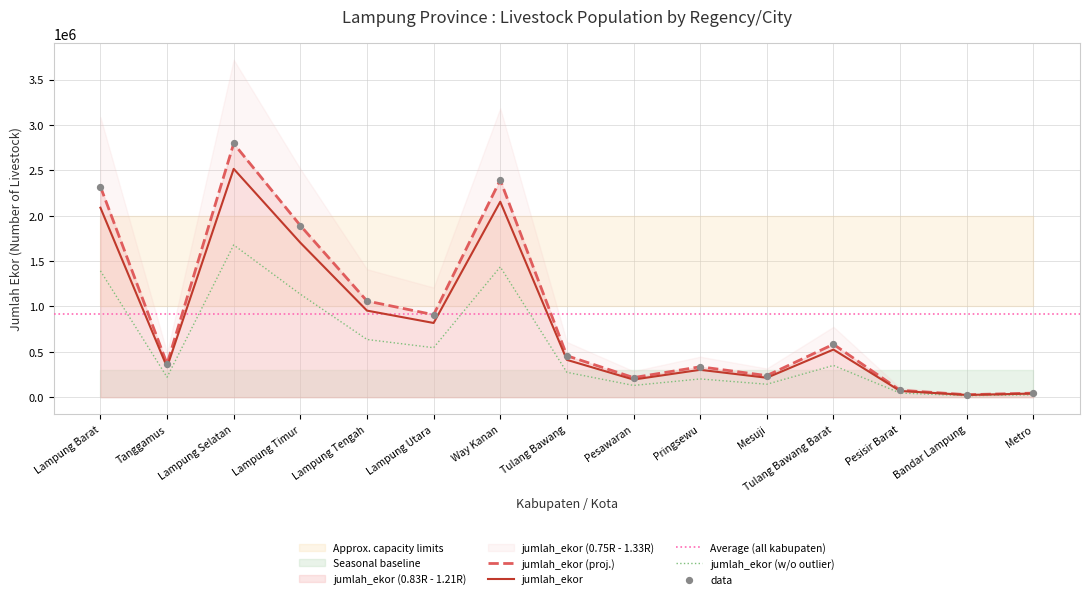

What is the ratio of the value at Pesawaran to the value at Tulang Bawang Barat?

0.4